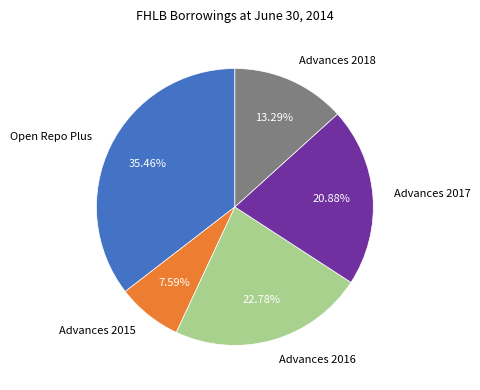

Does any single category account for the majority?

No